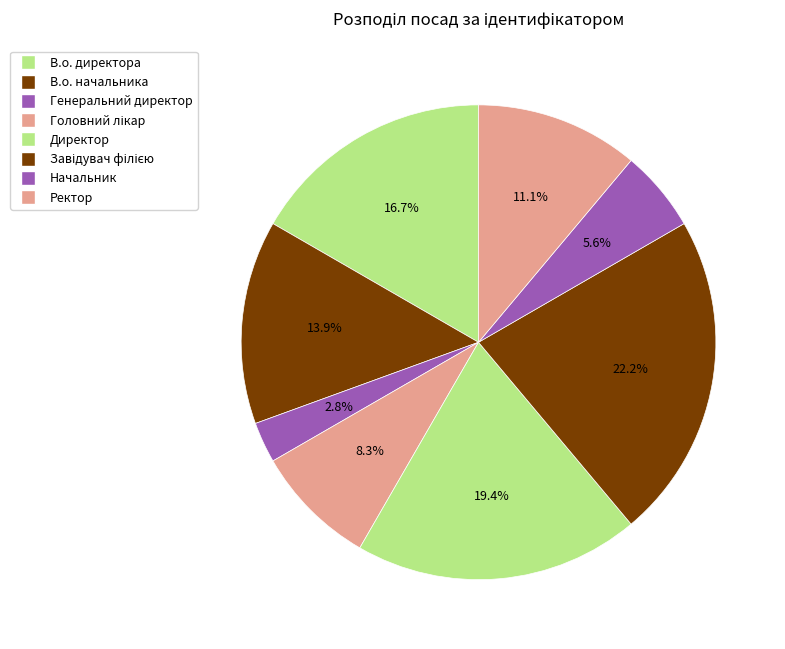

Is there any slice that represents more than half of the pie?

No